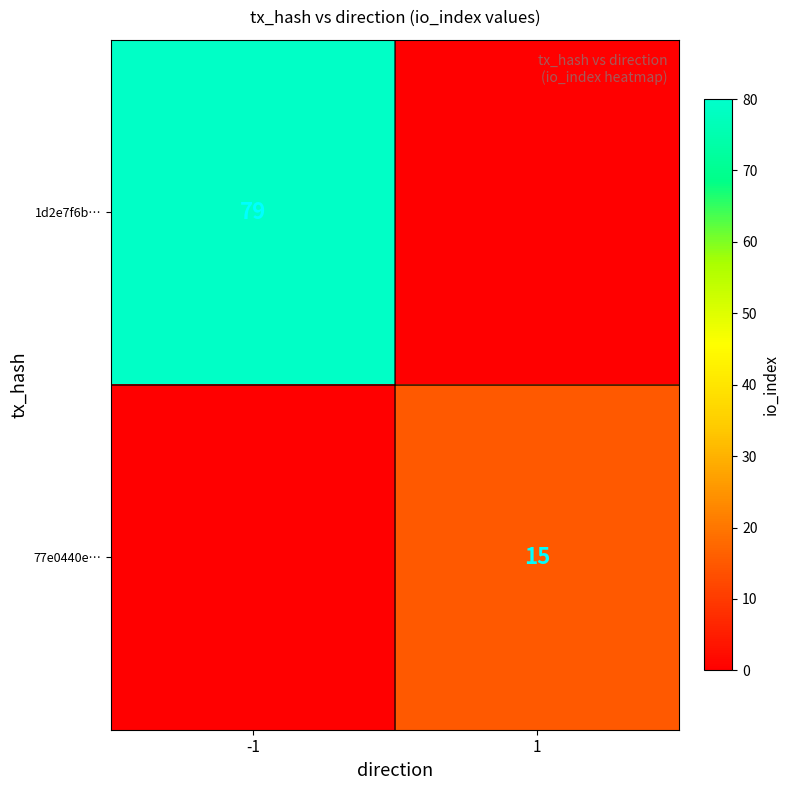

True or false: 77e0440e… has a value of 15 at 1.

True